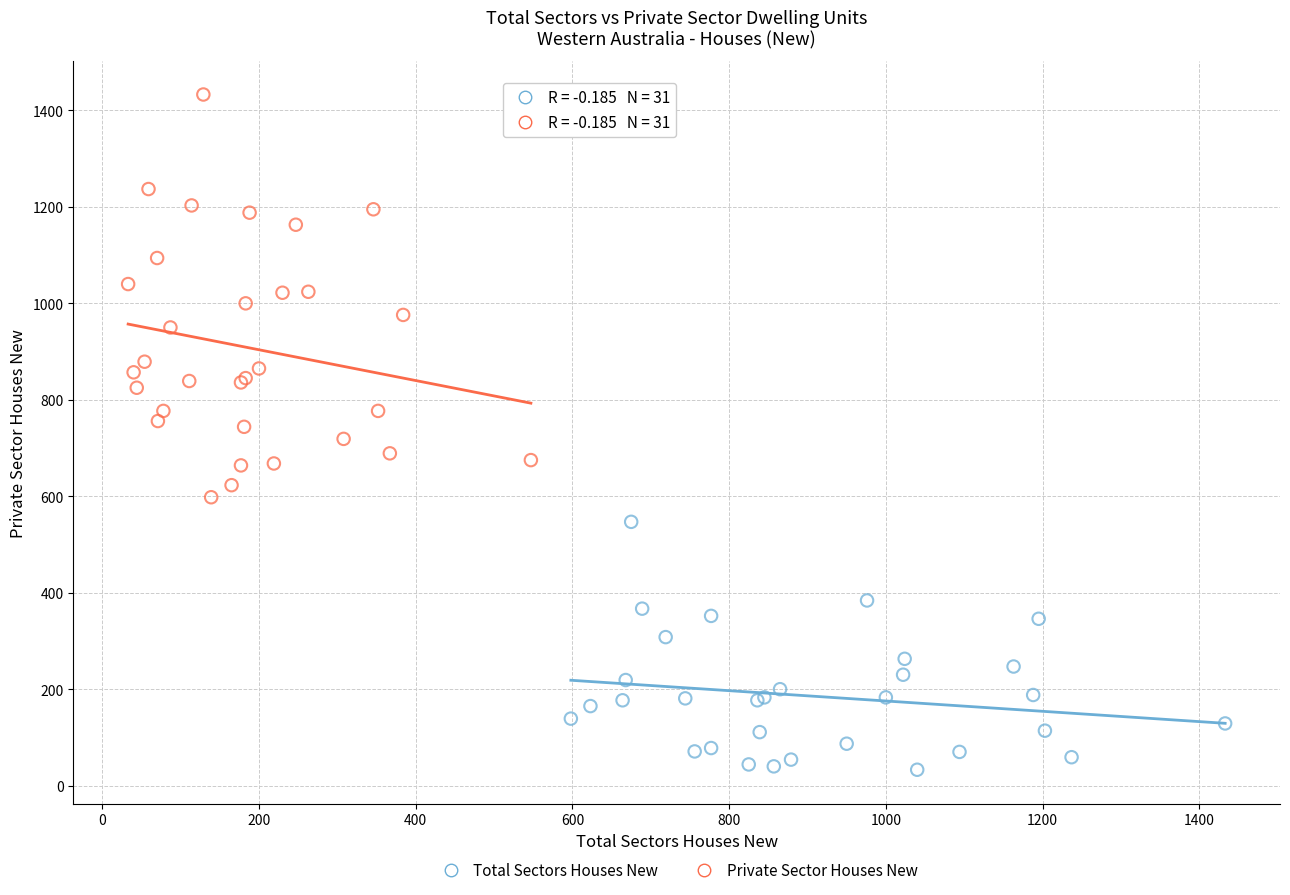

Which series has the largest Y range (max minus min)?

Private Sector Houses New